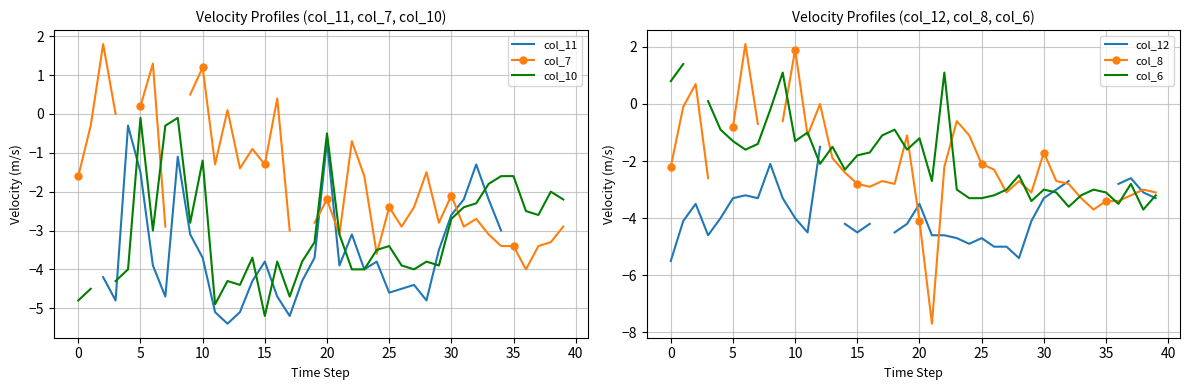

What value does the col_11 series have at 17?

-5.2